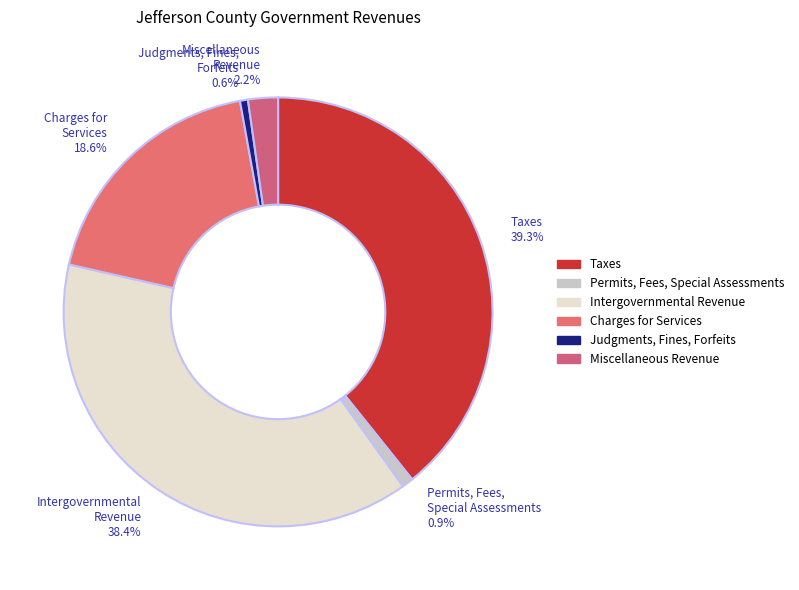

Which has a higher value, Taxes or Judgments, Fines, Forfeits?

Taxes